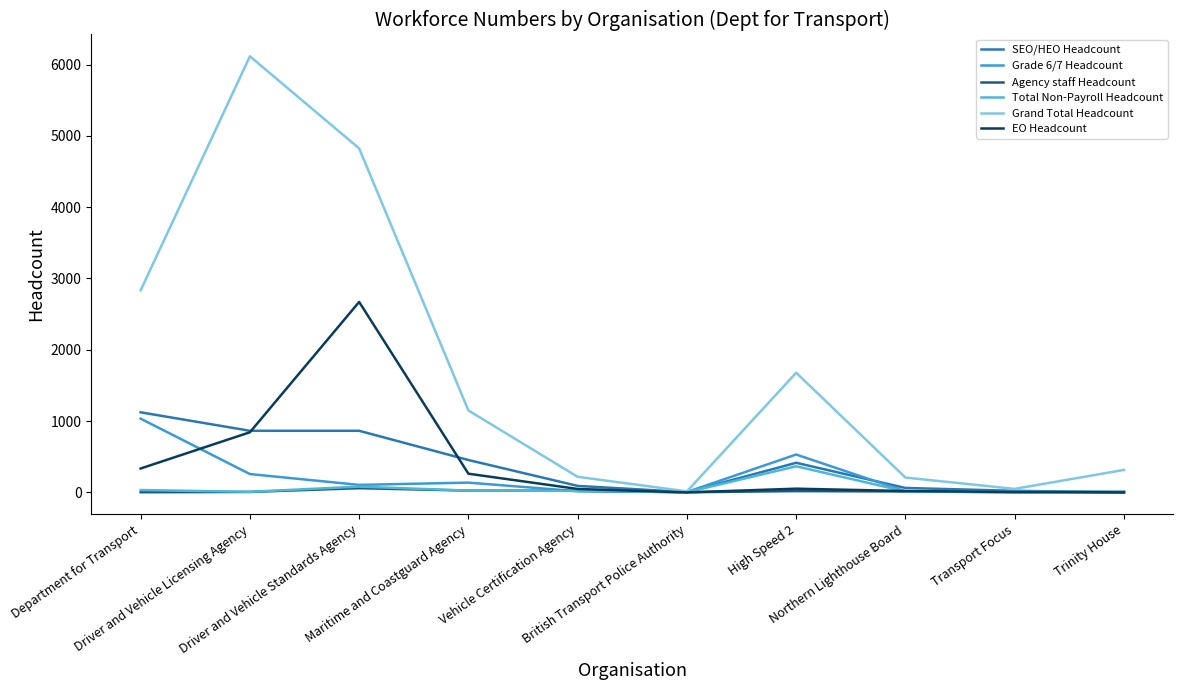

Does the chart have visible grid lines?

No